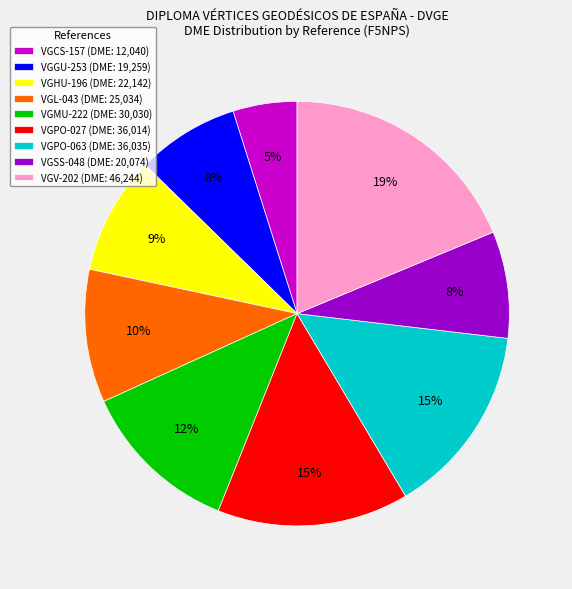

To the nearest percent, what portion does VGV-202 represent?

19%